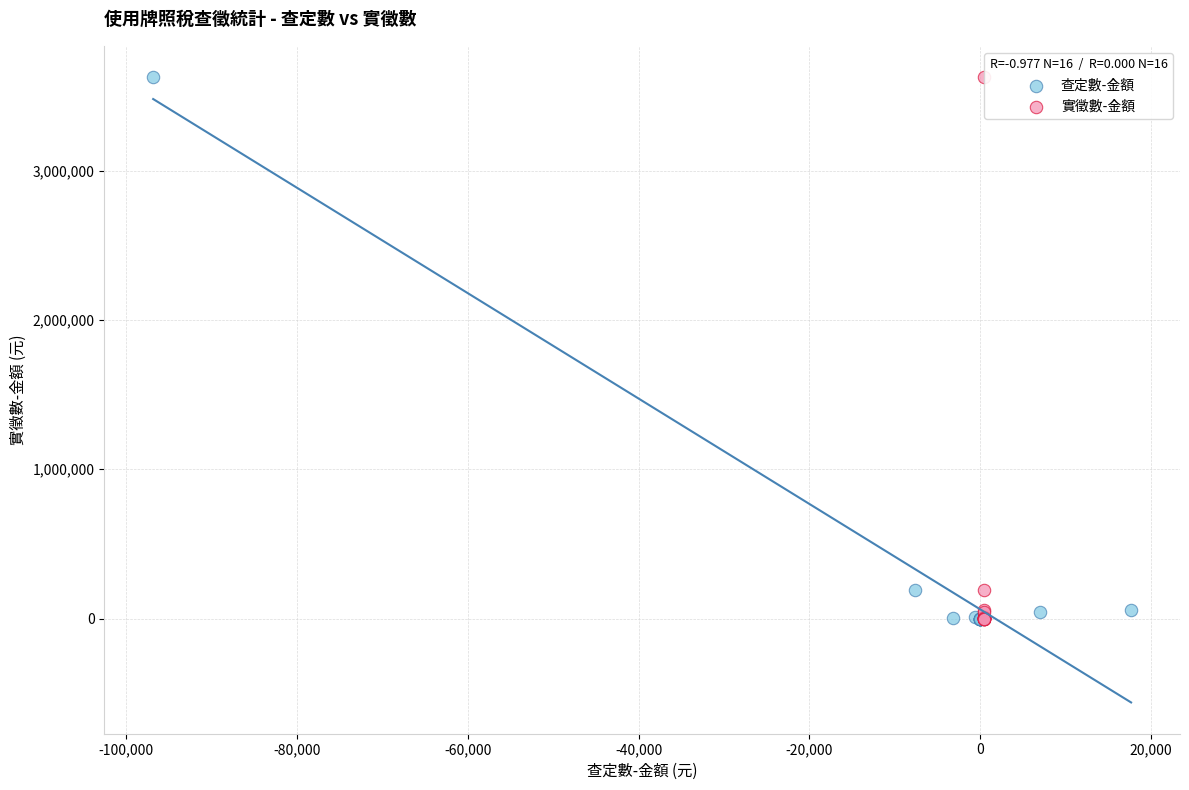

Which series has the widest spread of Y values?

實徵數-金額